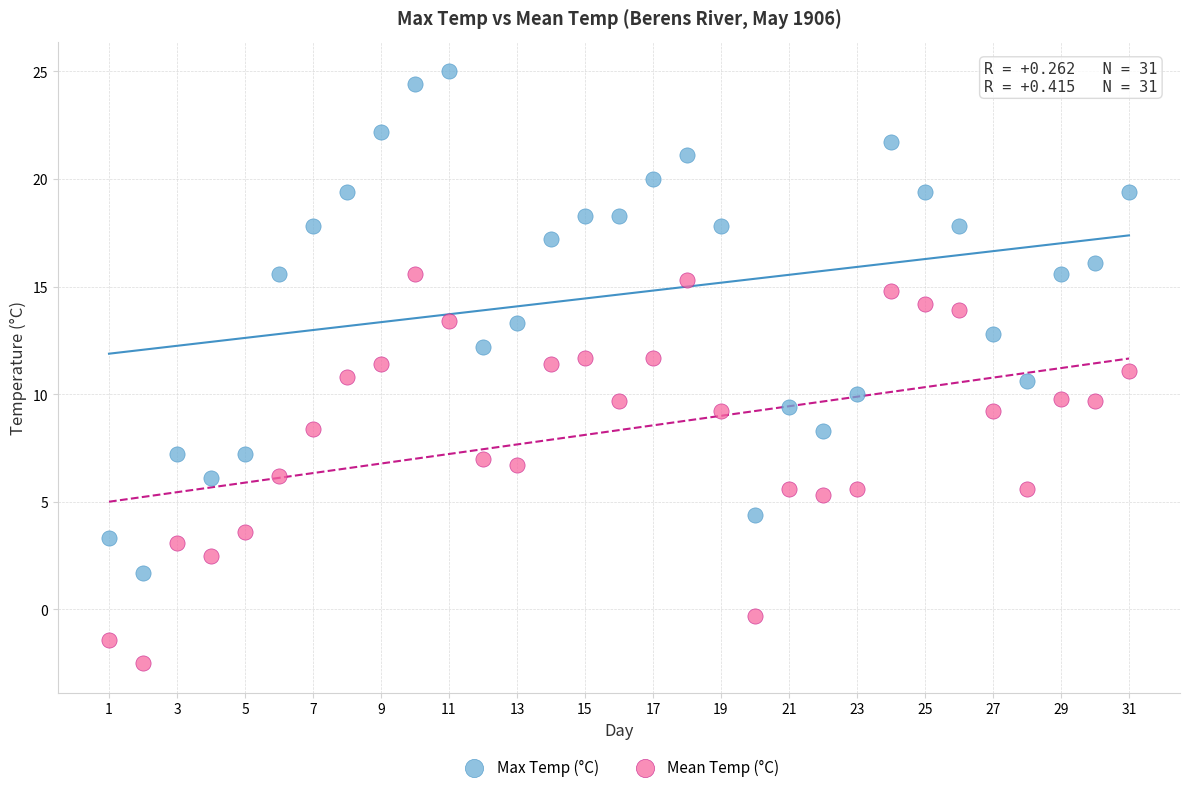

What are all the series names shown in the legend?

Max Temp (°C), Mean Temp (°C)